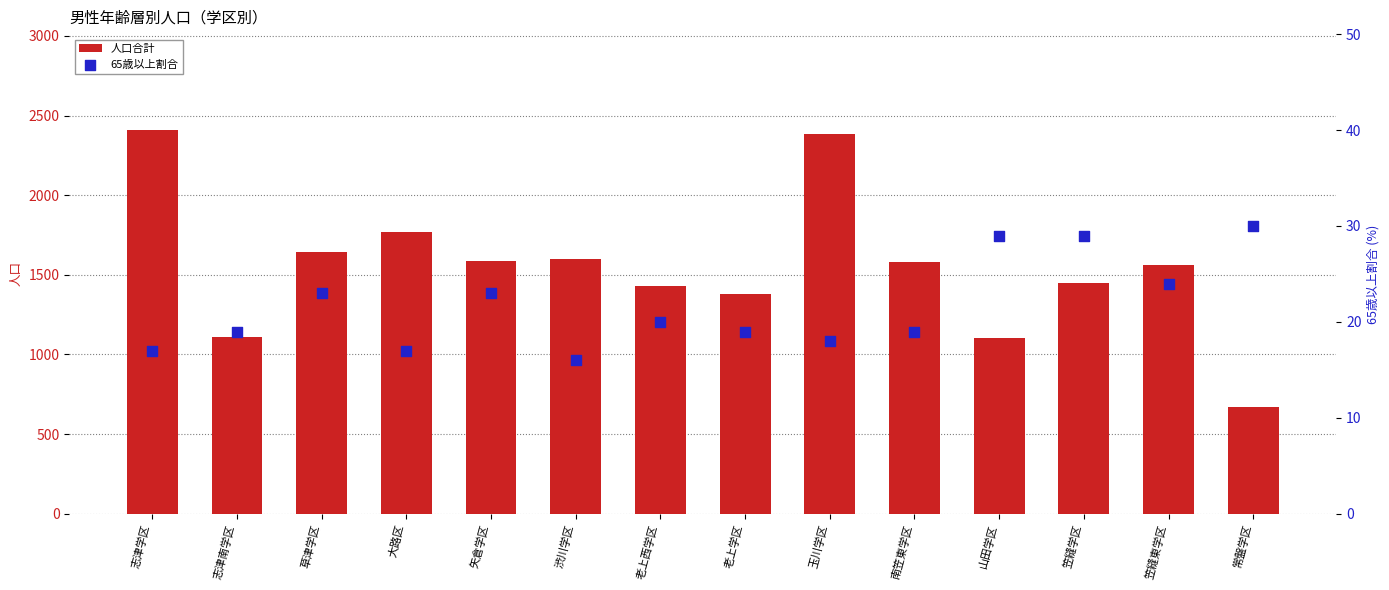

Which series has the widest spread of Y values?

人口合計